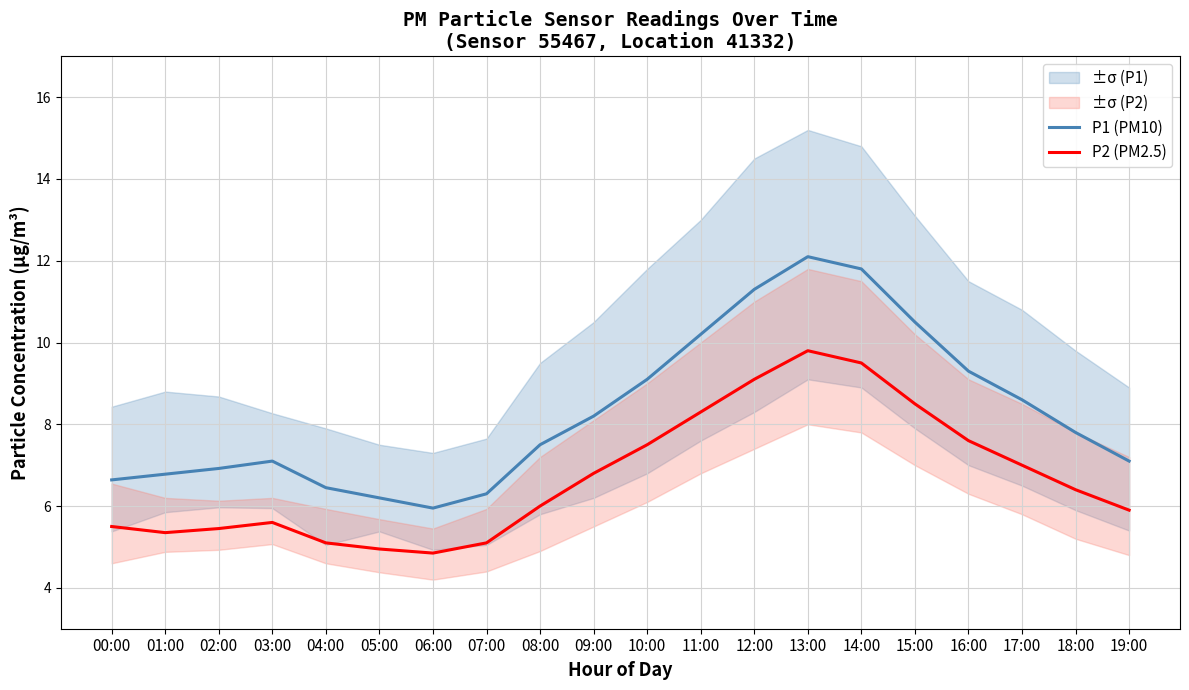

True or false: P2 (PM2.5) has a value of 9.5 at 14:00.

True